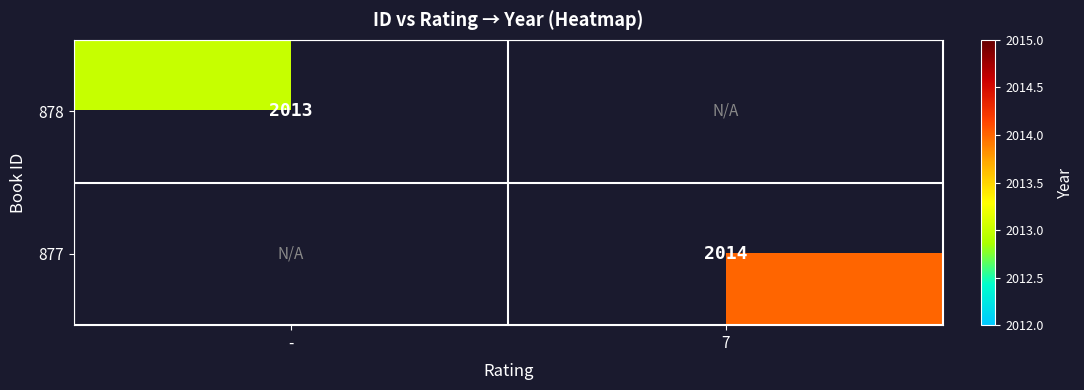

True or false: 878 has a value of 2013 at -.

True